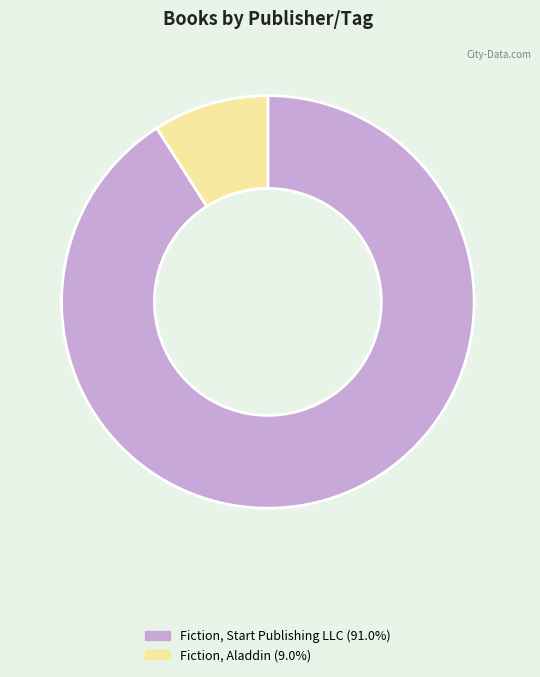

Count the number of slices in the pie.

2